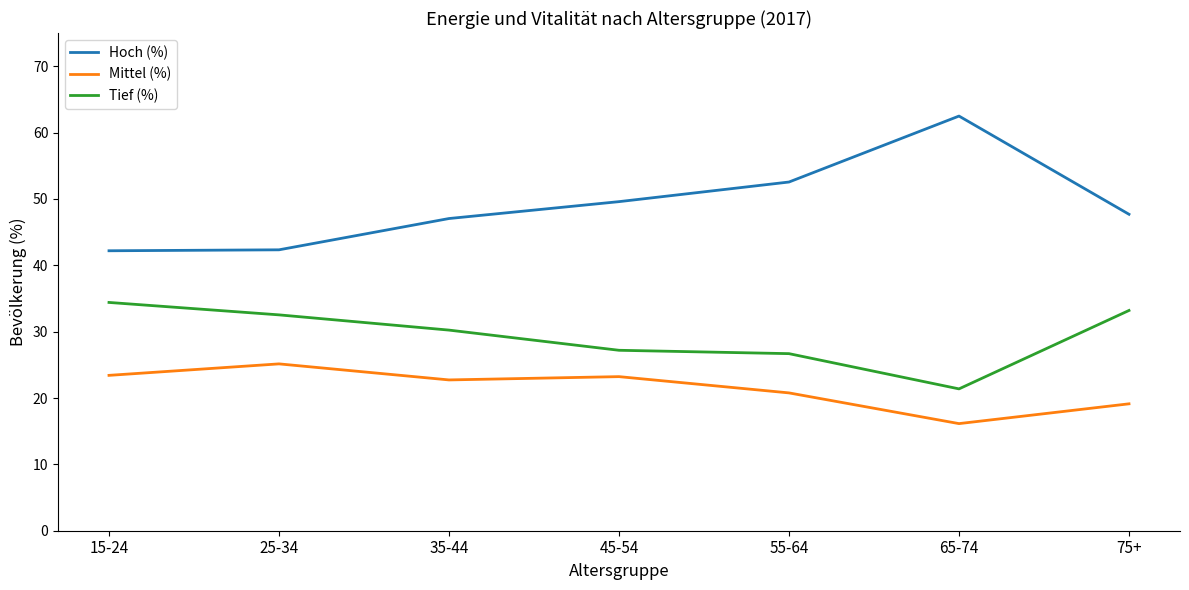

What position from the left is 75+?

7